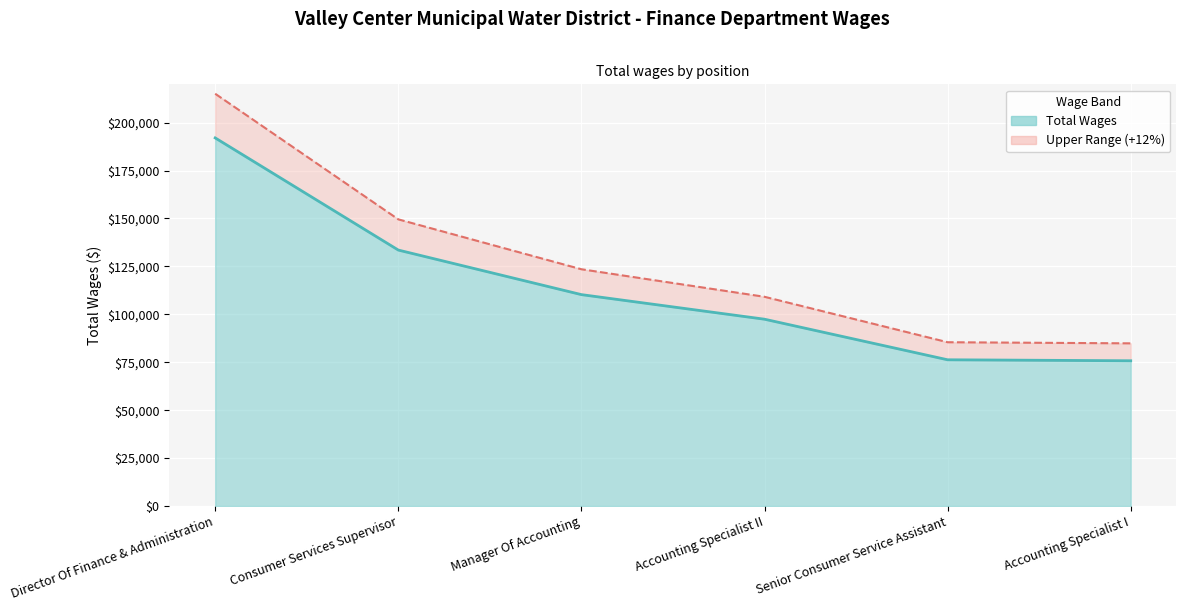

Is it true that Total Wages (line) equals 104871.5 at Accounting Specialist I?

False